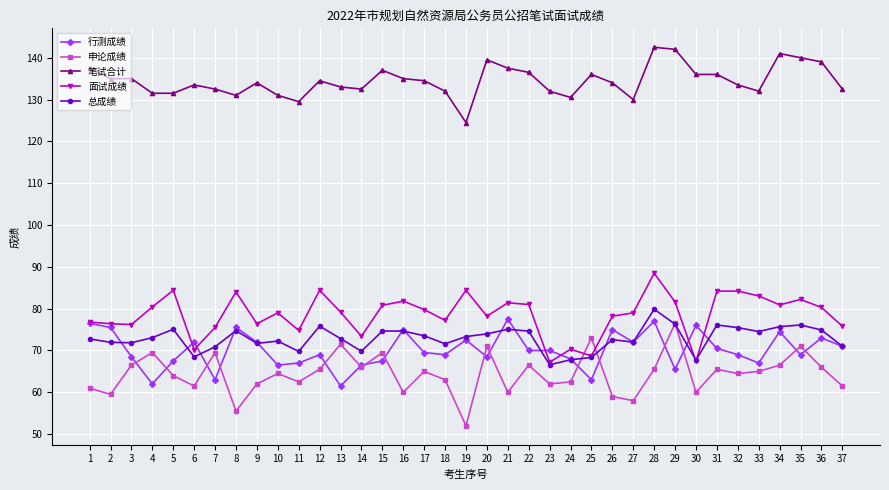

Is it true that 面试成绩 equals 84.2 at 32?

True